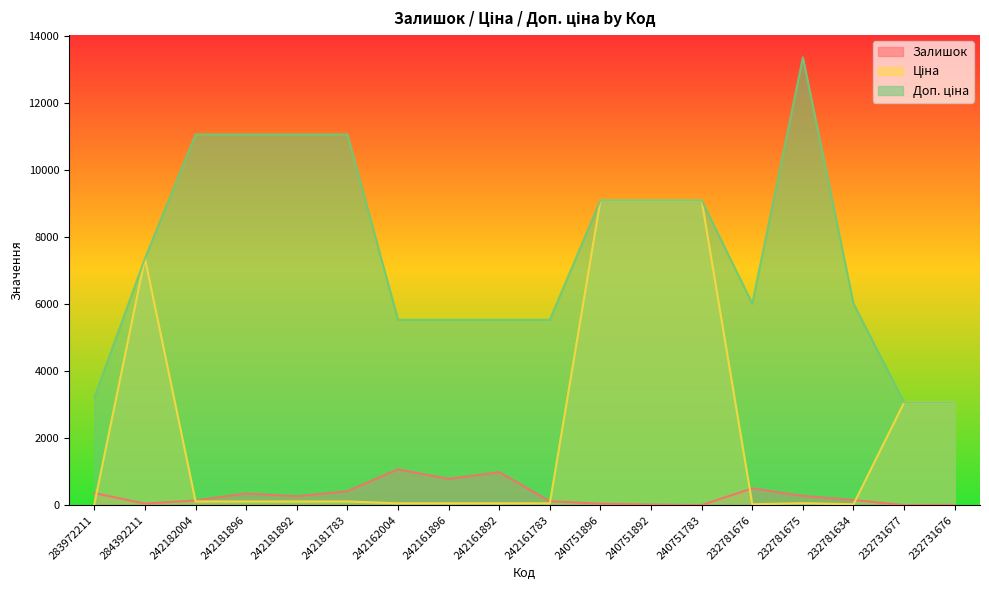

Which category has the highest value across all series?

232781675